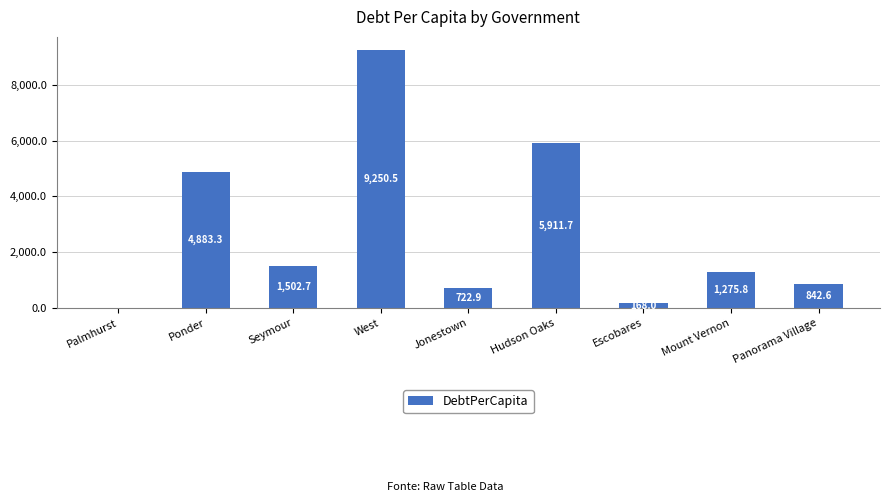

Which label corresponds to the largest value in the chart?

West